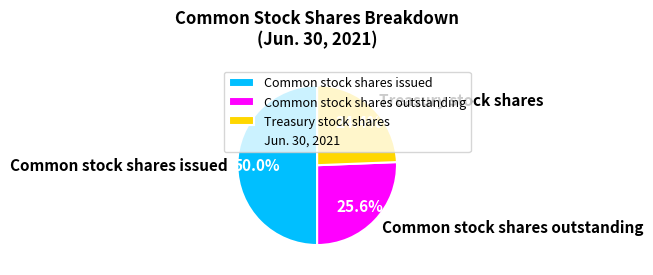

How many slices are in this pie chart?

3